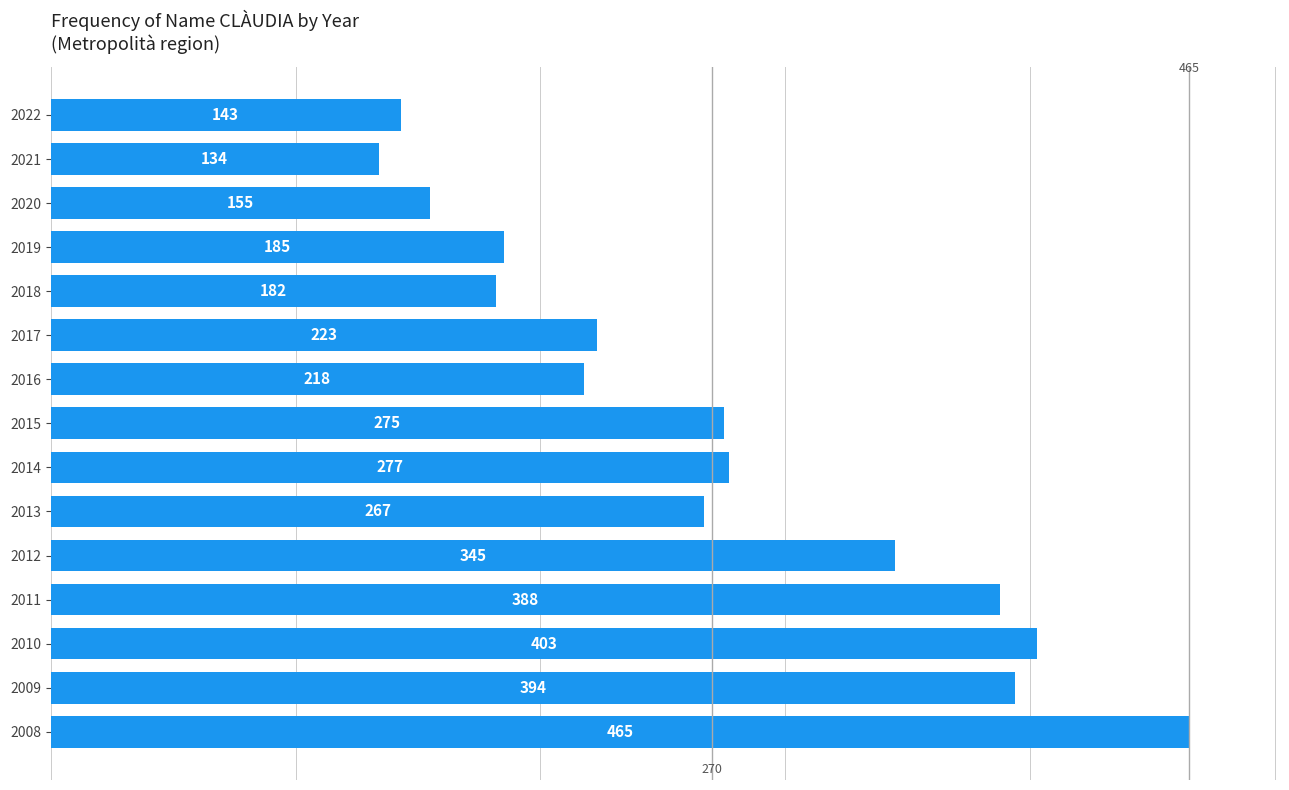

What is the smallest value displayed?

134